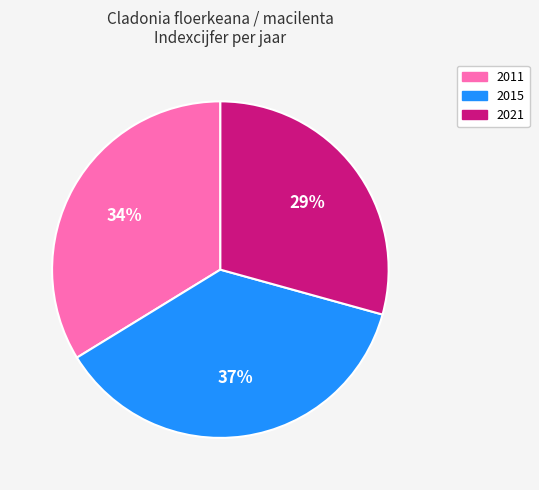

True or false: 2021 accounts for 44% of the total.

False